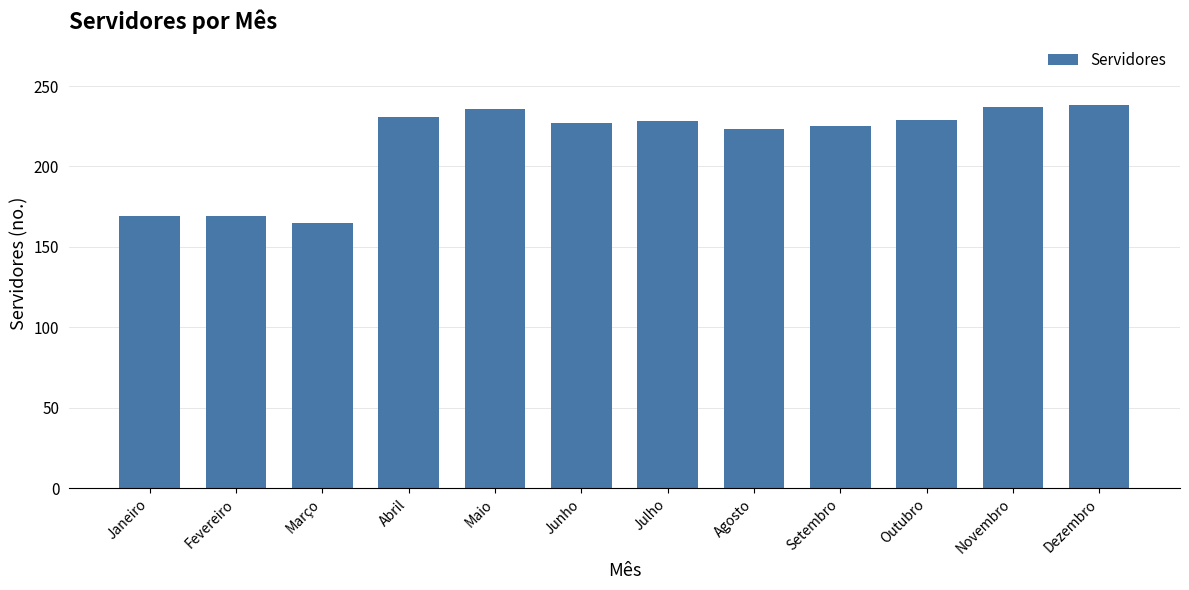

What is the change in value from Janeiro to Agosto?

+54